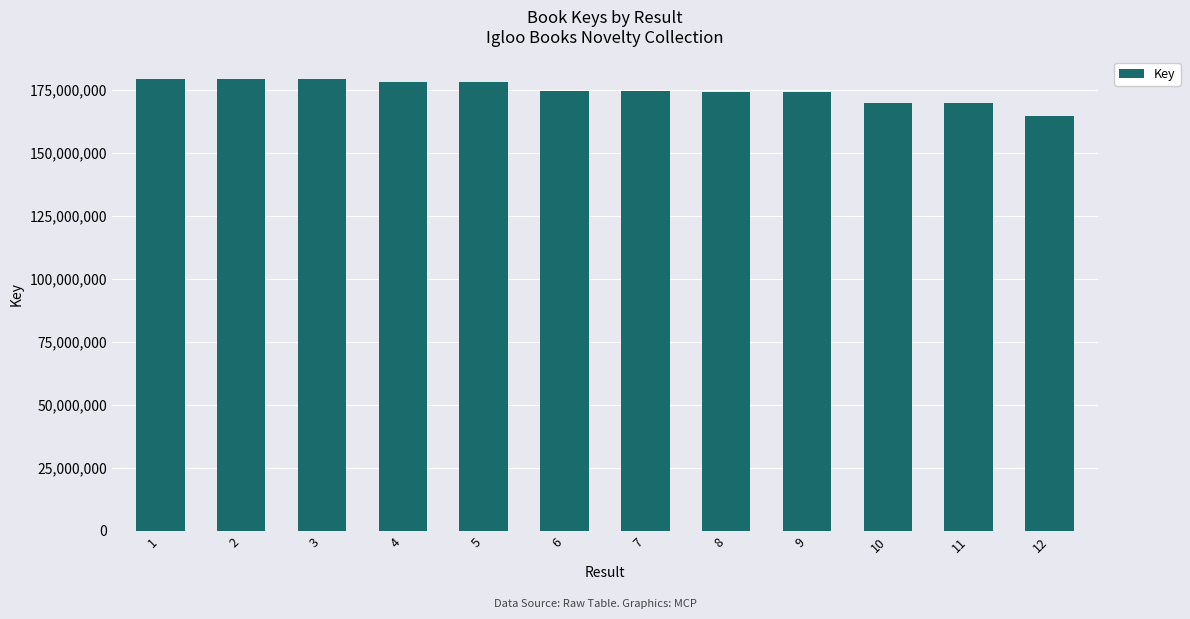

What is the minimum value shown in the chart?

164538653